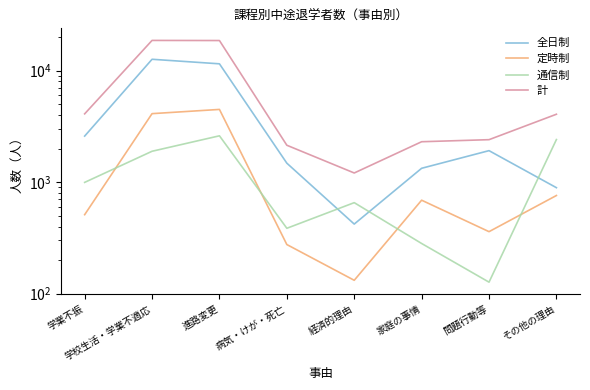

Reading left to right, what are all the values shown in this chart?

全日制: 2586	12616	11487	1479	421	1331	1915	892
定時制: 511	4109	4483	276	132	689	360	759
通信制: 995	1891	2601	386	655	282	127	2408
計: 4092	18616	18571	2141	1208	2302	2402	4059